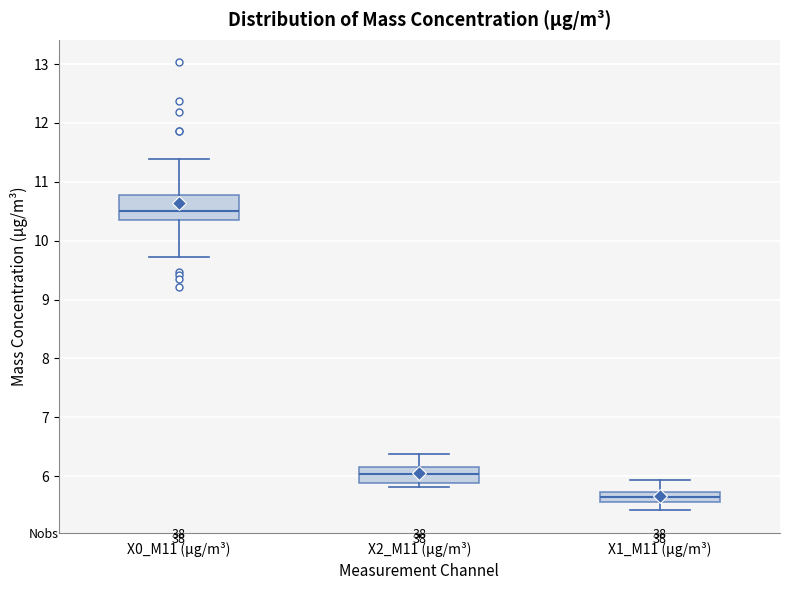

Reading left to right, read every box against the y-axis: the position of its median line, the range the box covers, and the ends of its whiskers. The values are not printed on the chart, so give them approximately, as read against the axis.

X0_M11 (μg/m³): median 10.5, box 10.3 to 10.8, whiskers 9.7 to 11.4
X2_M11 (μg/m³): median 6.0, box 5.9 to 6.2, whiskers 5.8 to 6.4
X1_M11 (μg/m³): median 5.6 (inside the box), box 5.6 to 5.7, whiskers 5.4 to 5.9